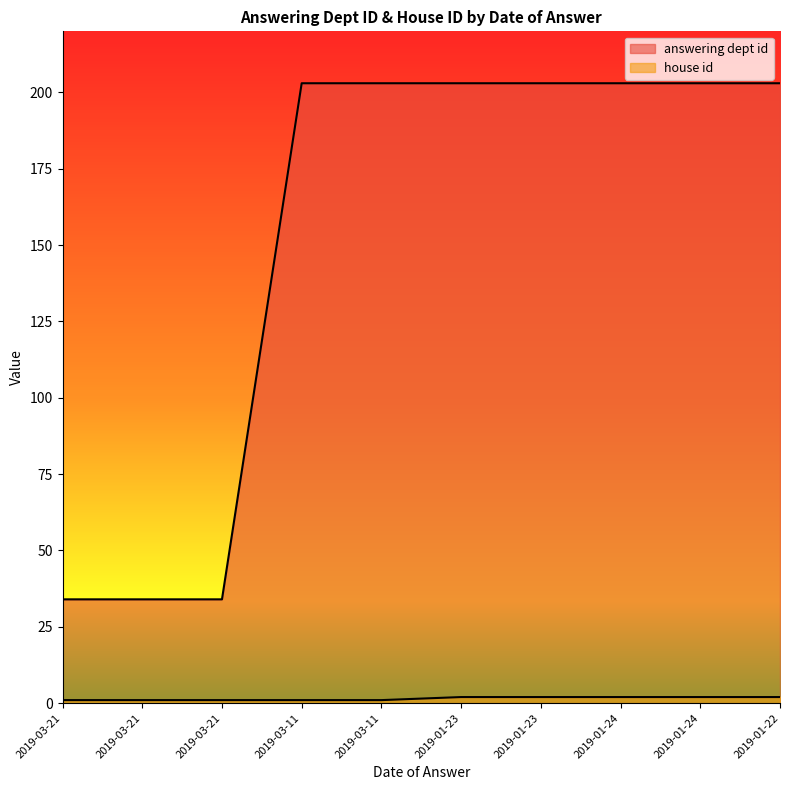

What is the label of the 5th point from the right?

2019-01-23